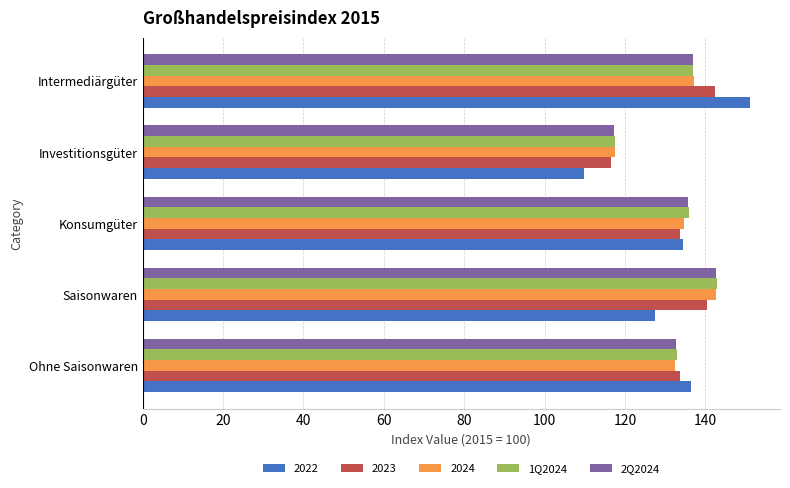

What is the greatest value displayed?

151.0